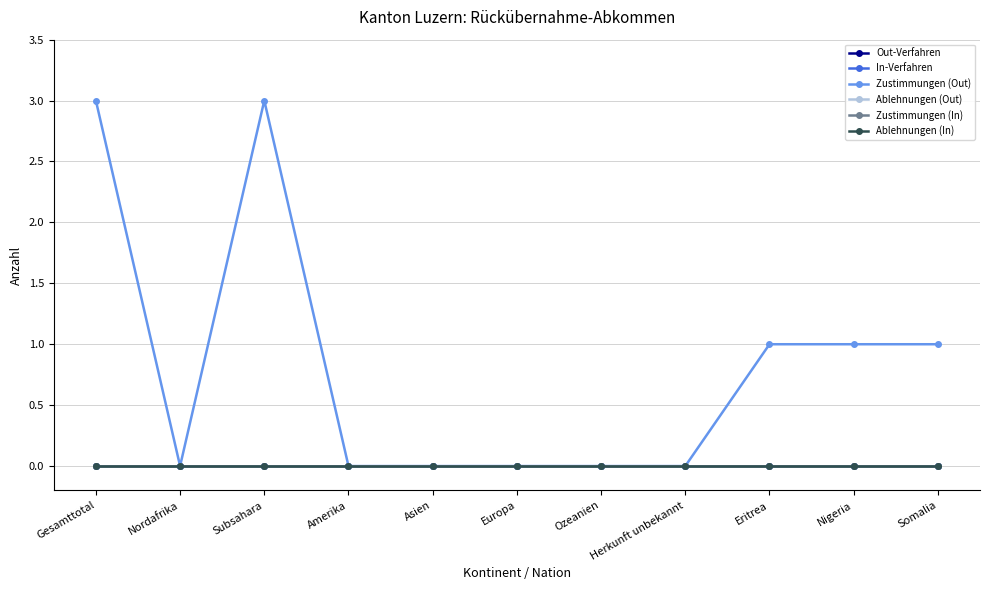

The value of Ablehnungen (Out) at Subsahara is 0. True or false?

True